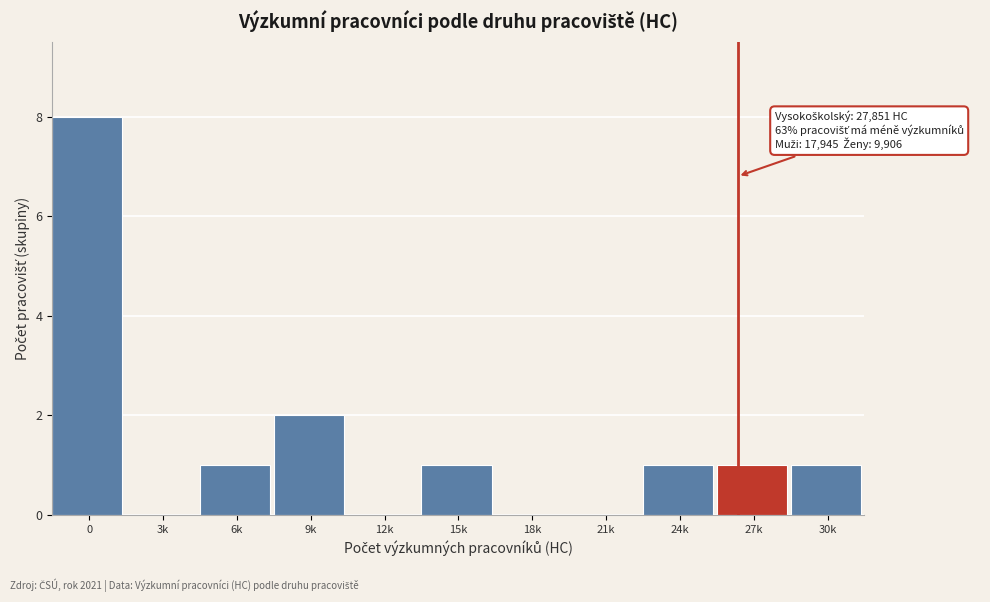

Reading left to right, list all the values displayed in this chart.

0=8	3k=0	6k=1	9k=2	12k=0	15k=1	18k=0	21k=0	24k=1	27k=1	30k=1